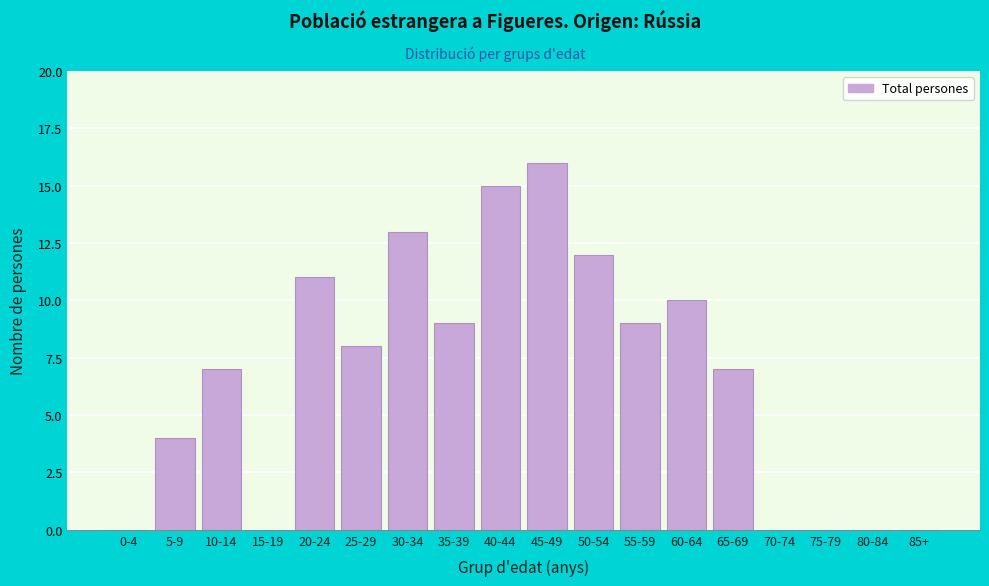

Reading left to right, extract all data points from this chart.

0-4=0	5-9=4	10-14=7	15-19=0	20-24=11	25-29=8	30-34=13	35-39=9	40-44=15	45-49=16	50-54=12	55-59=9	60-64=10	65-69=7	70-74=0	75-79=0	80-84=0	85+=0